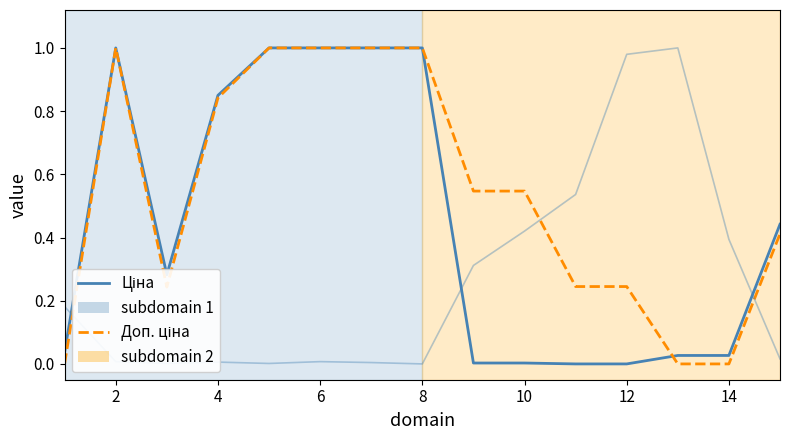

Is this an area chart (filled region under the line)?

No